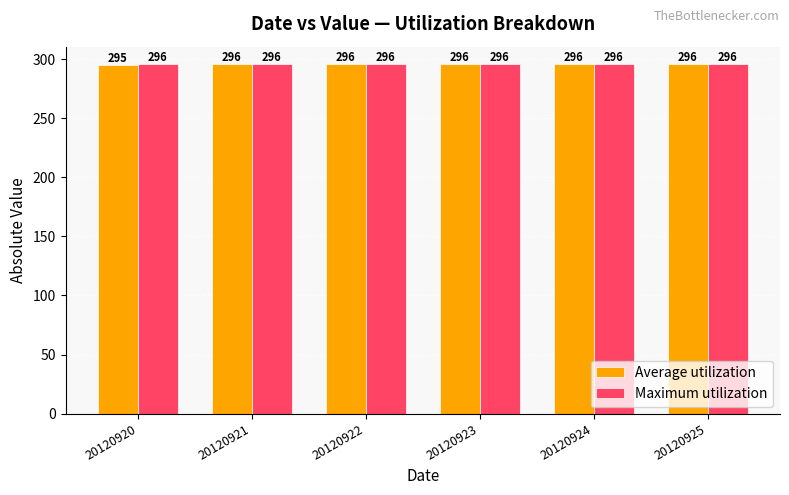

Reading left to right, transcribe all the data shown in this chart.

Average utilization: 20120920=295	20120921=296	20120922=296	20120923=296	20120924=296	20120925=296
Maximum utilization: 20120920=296	20120921=296	20120922=296	20120923=296	20120924=296	20120925=296